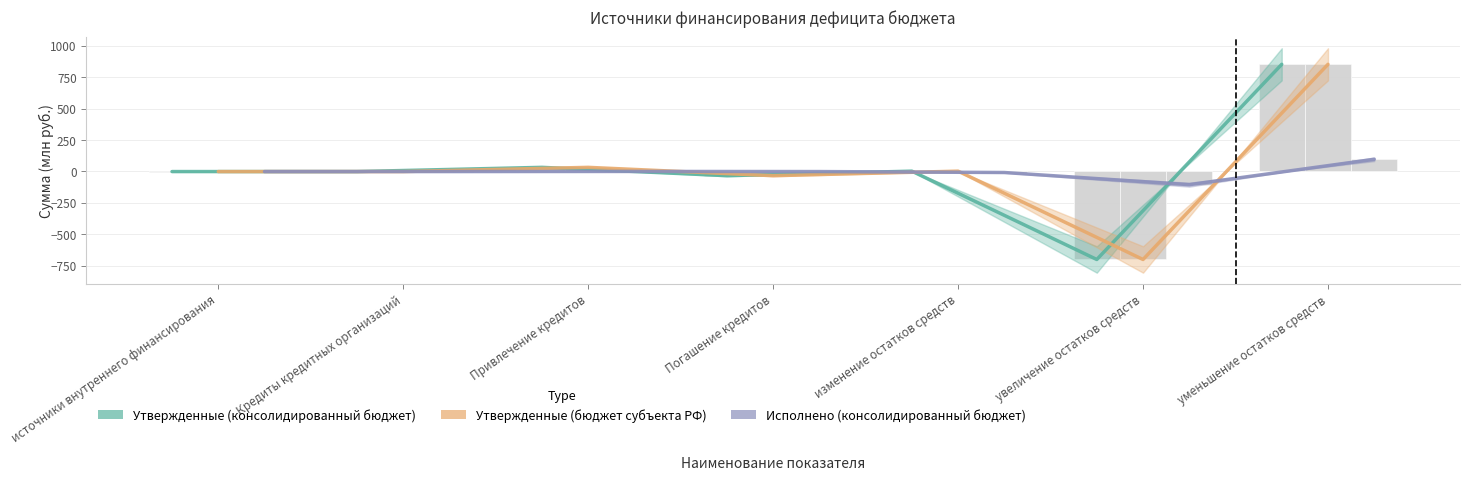

Are the bars grouped side by side (vs. stacked)?

Yes